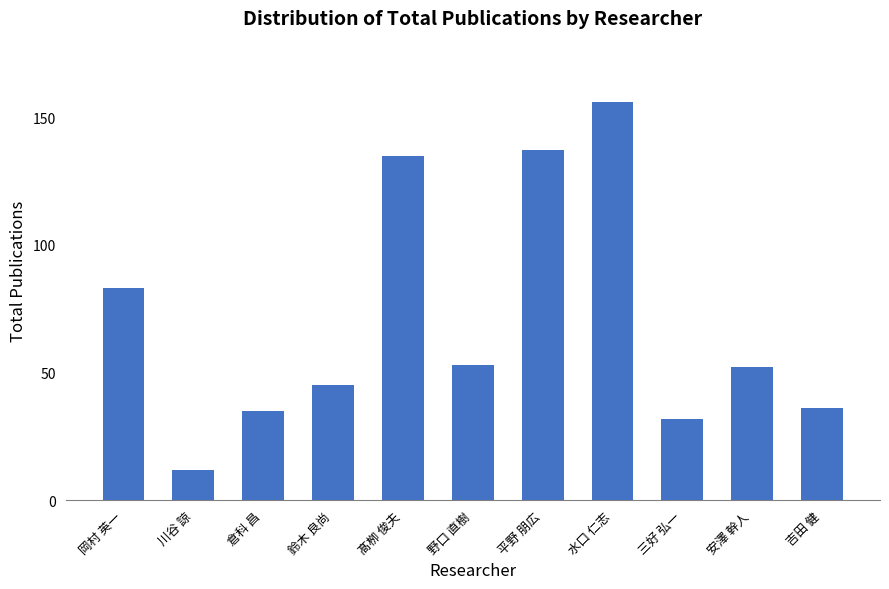

How many values are below 52?

5